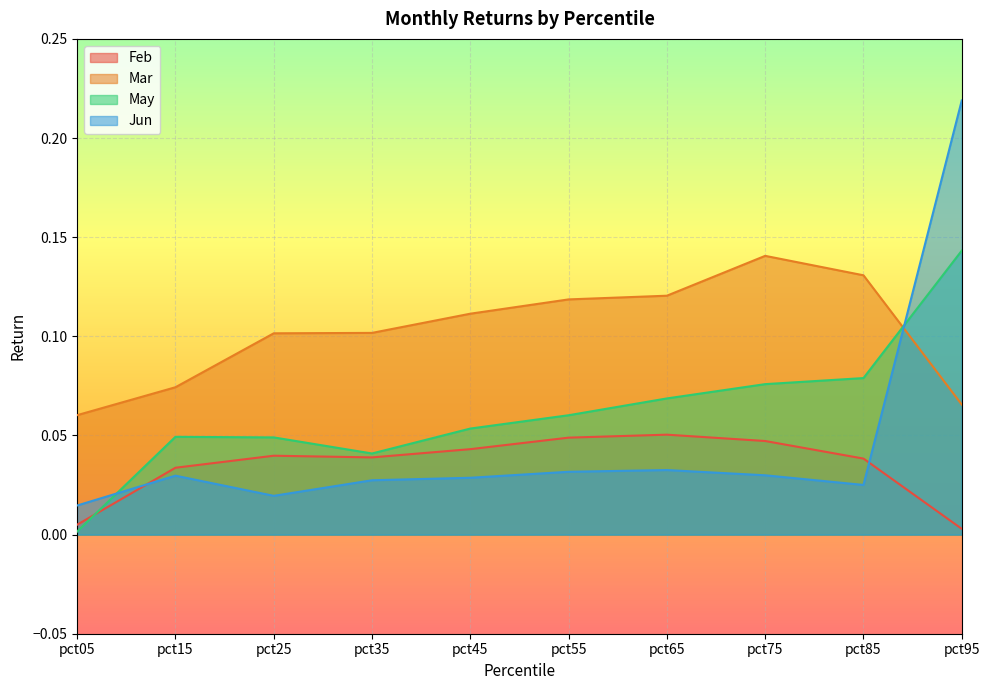

At pct95, list the series in order from largest to smallest.

Jun, May, Mar, Feb